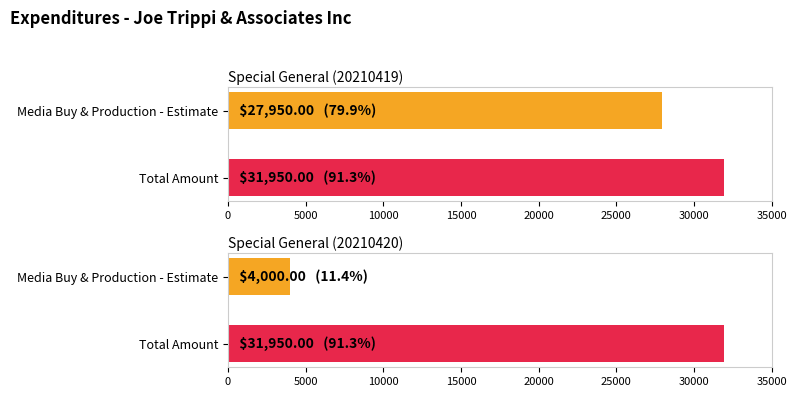

What is the maximum value for Media Buy & Production - Estimate?

27950